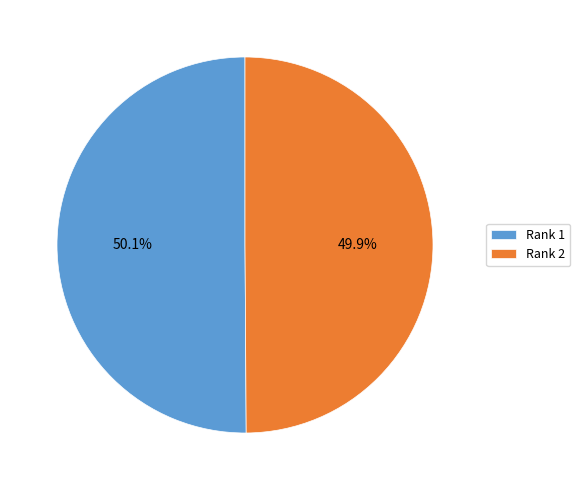

How many slices are in this pie chart?

2